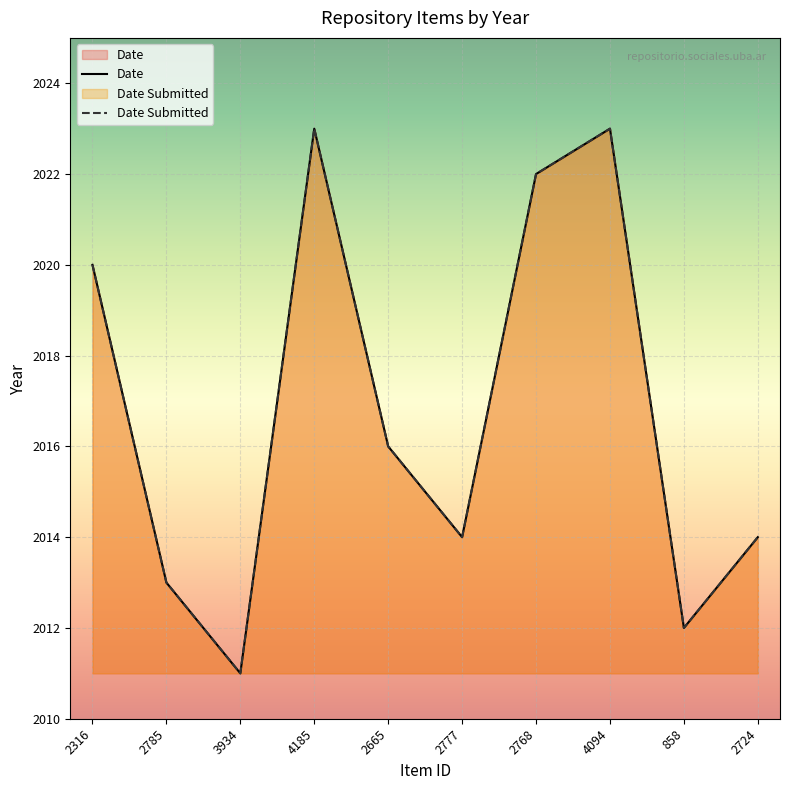

Is it true that Date Submitted equals 2023 at 4094?

True